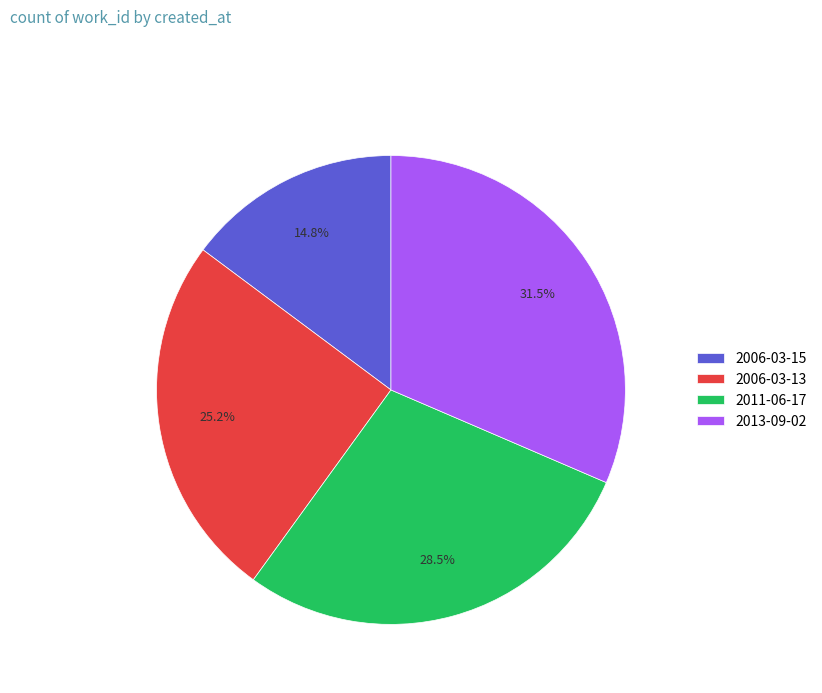

How many slices are in this pie chart?

4